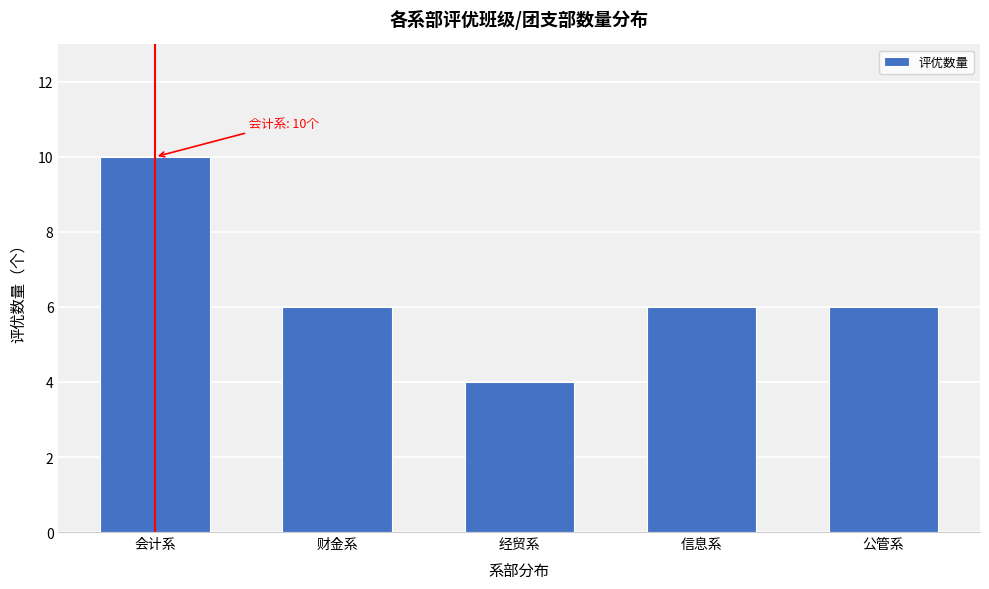

Reading left to right, transcribe all the data shown in this chart.

10	6	4	6	6